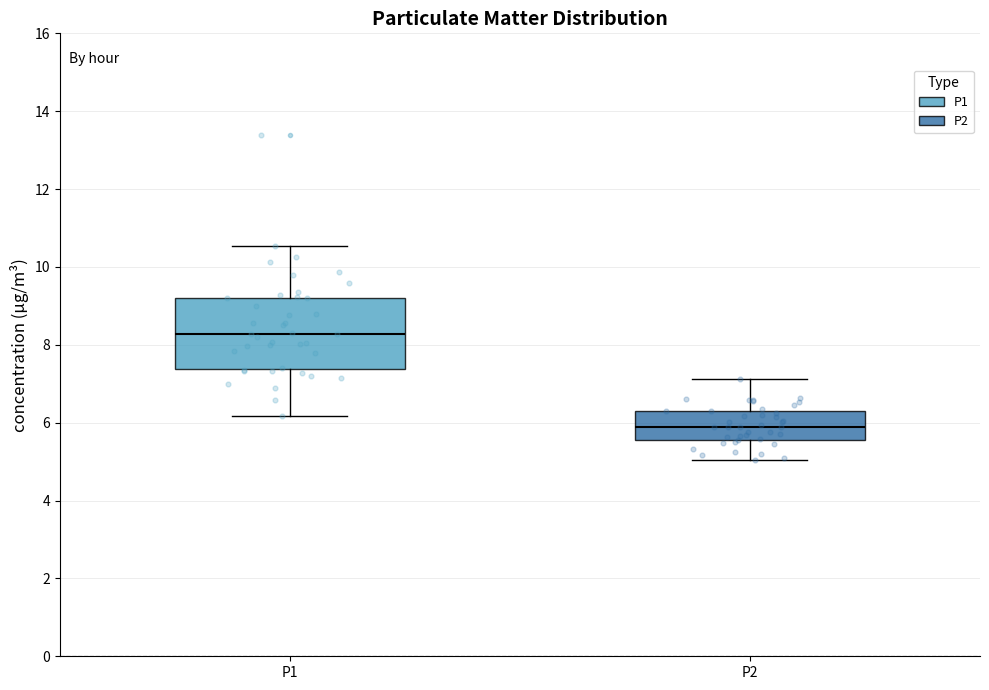

Which box's median line is the highest?

P1